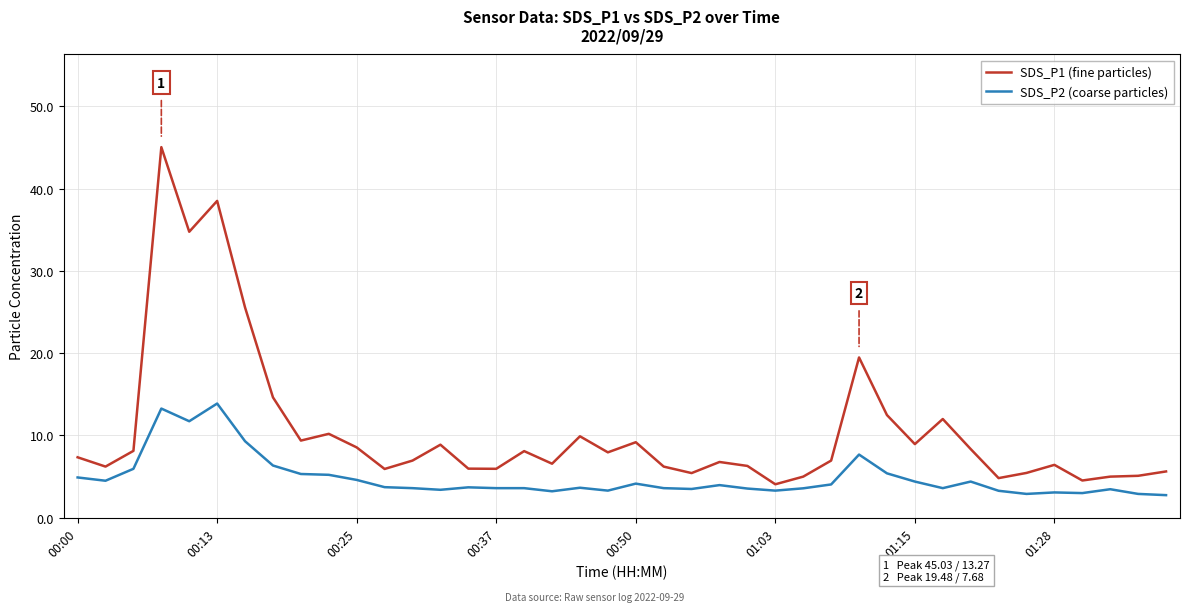

Rank the series by their maximum value, from highest to lowest.

SDS_P1 (fine particles), SDS_P2 (coarse particles)